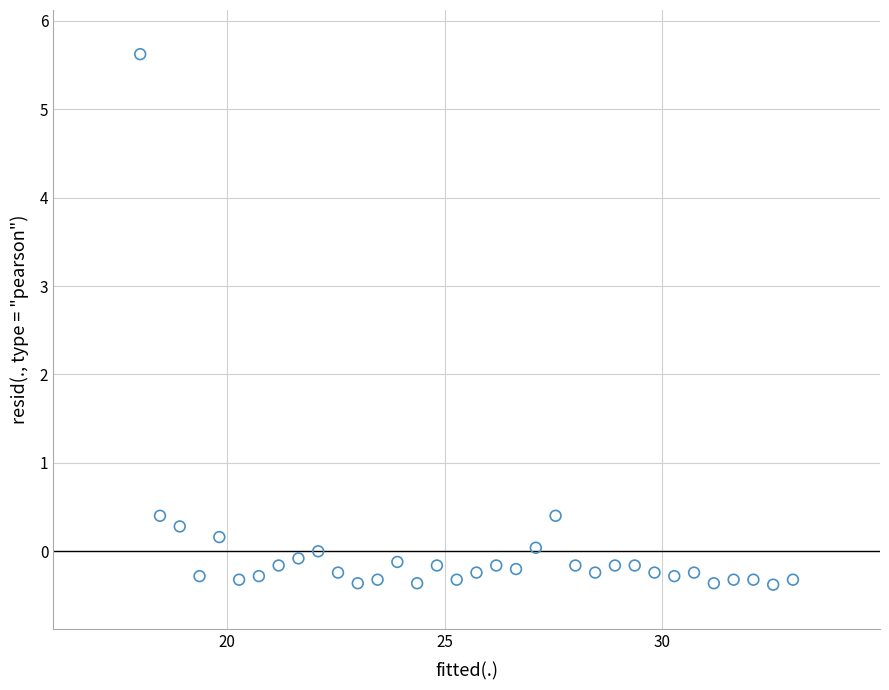

What is the range of Y values (max minus min)?

6.0